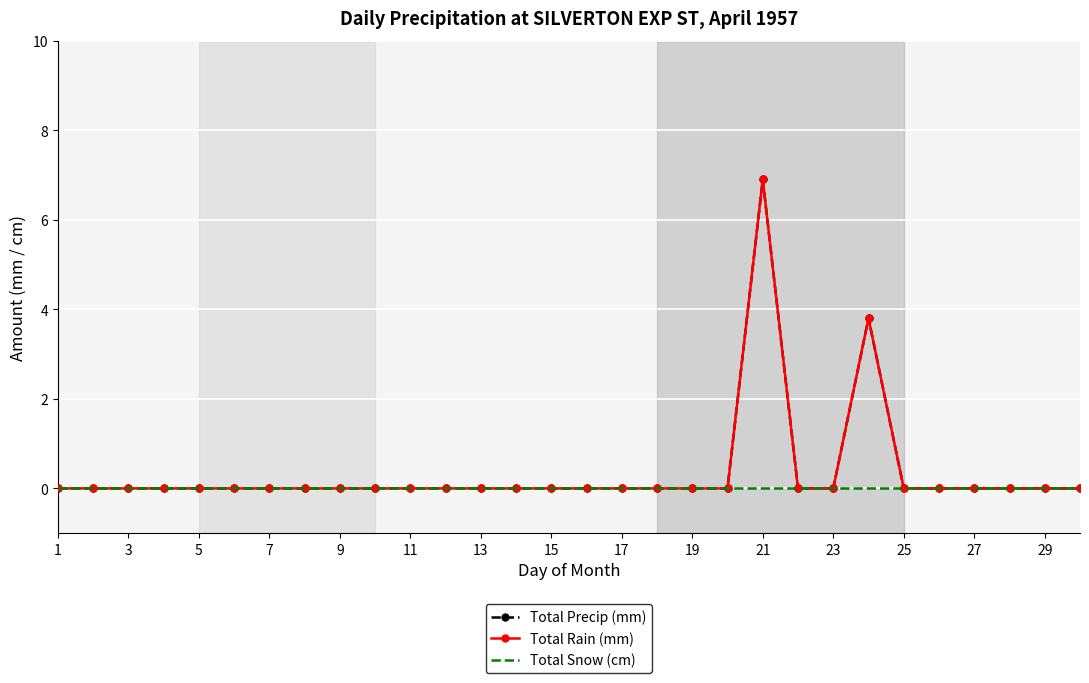

At which category does the chart reach its minimum across all series?

1